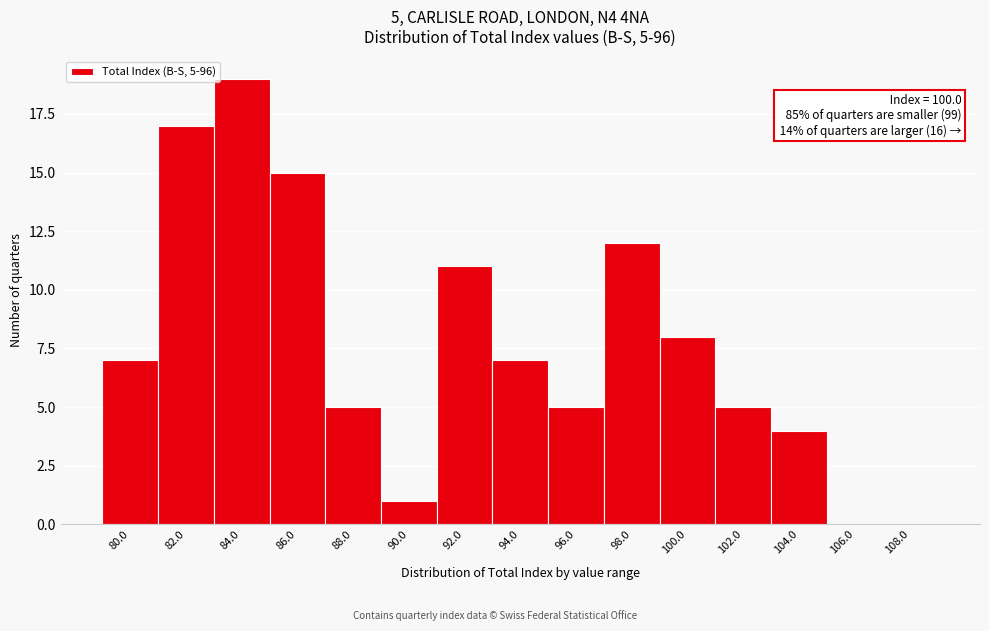

Reading left to right, list all the values displayed in this chart.

80.0=7	82.0=17	84.0=19	86.0=15	88.0=5	90.0=1	92.0=11	94.0=7	96.0=5	98.0=12	100.0=8	102.0=5	104.0=4	106.0=0	108.0=0